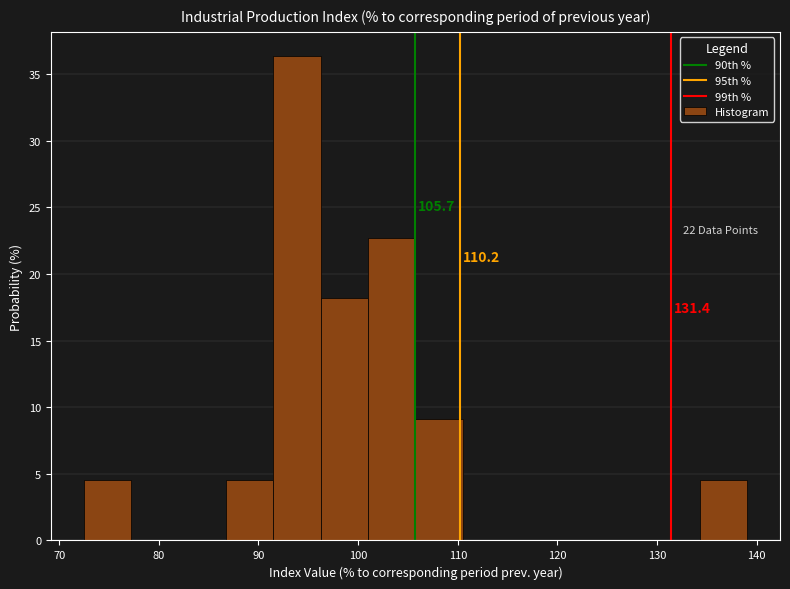

Which range on the x-axis has the tallest bar?

92 to 96